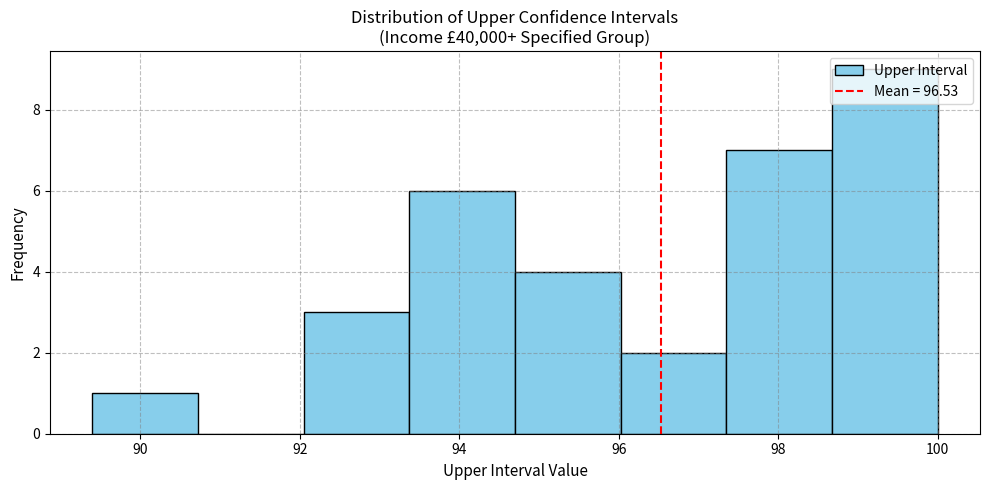

Over which range of the x-axis is the bar tallest?

98.6 to 100.0